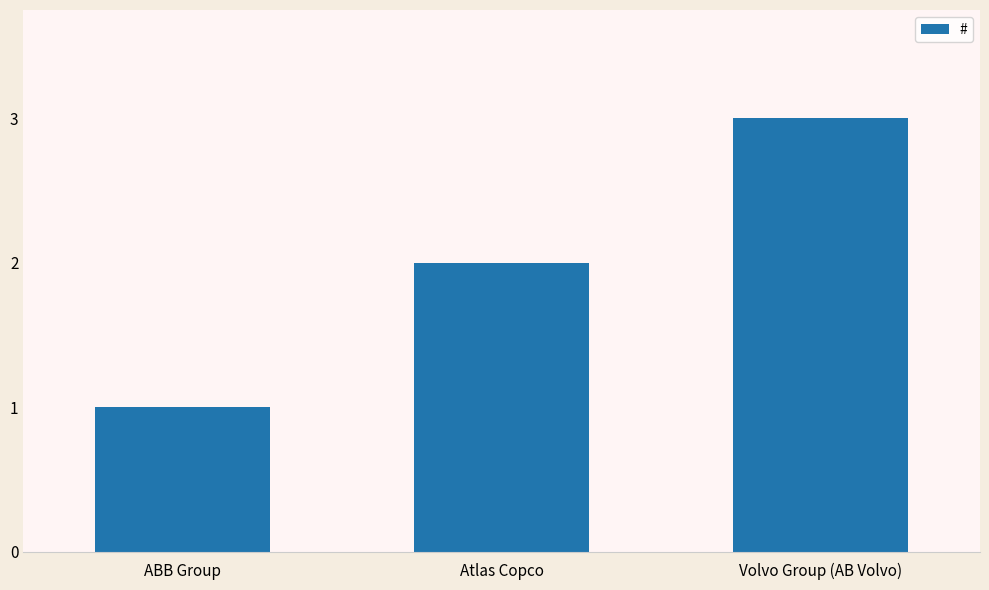

Does the chart contain stacked bars?

No